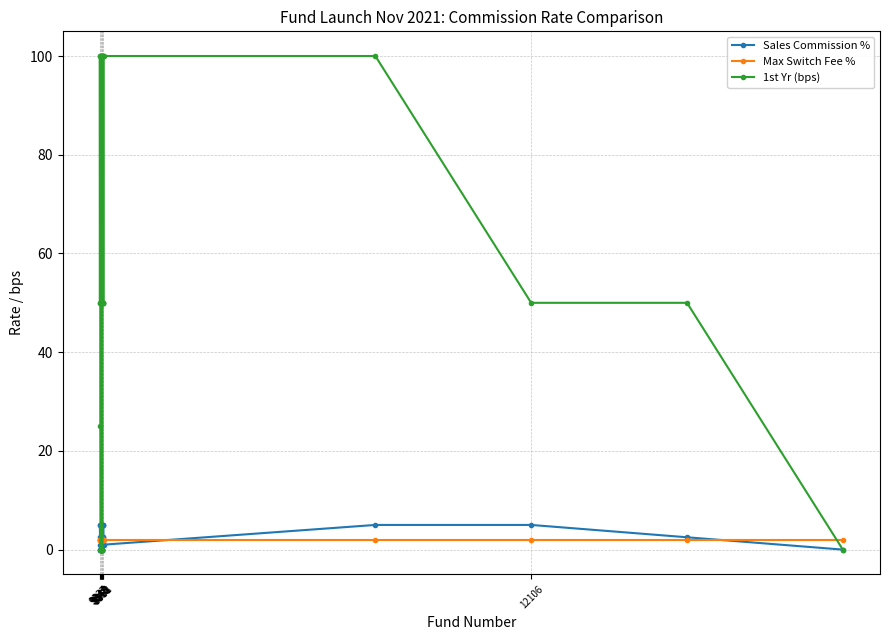

After their last crossing, which series has the higher values: 1st Yr (bps) or Max Switch Fee %?

Max Switch Fee %